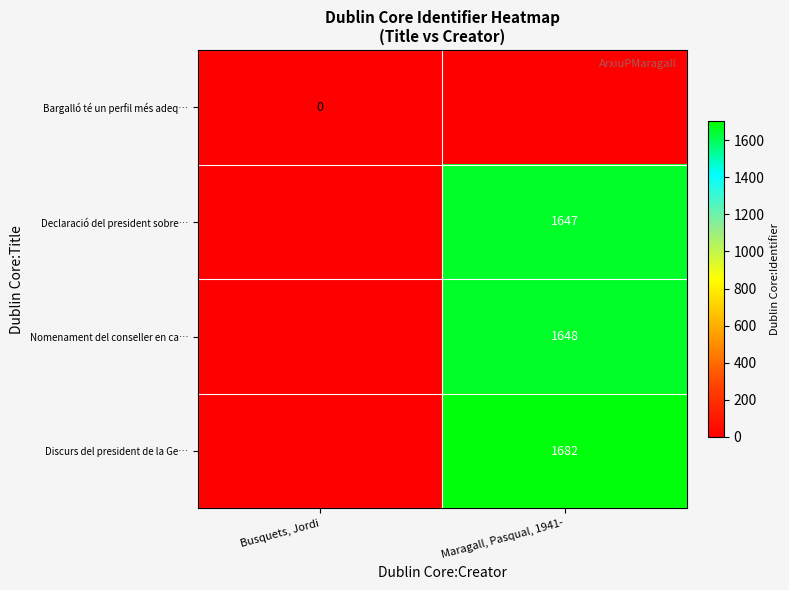

True or false: Declaració del president sobre… has a value of 2367 at Maragall, Pasqual, 1941-.

False